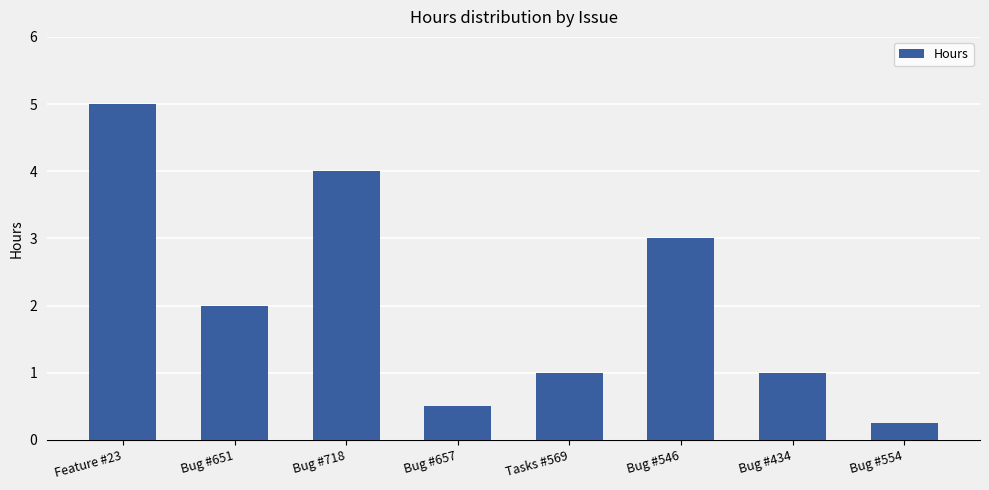

How many bars are there in total?

8